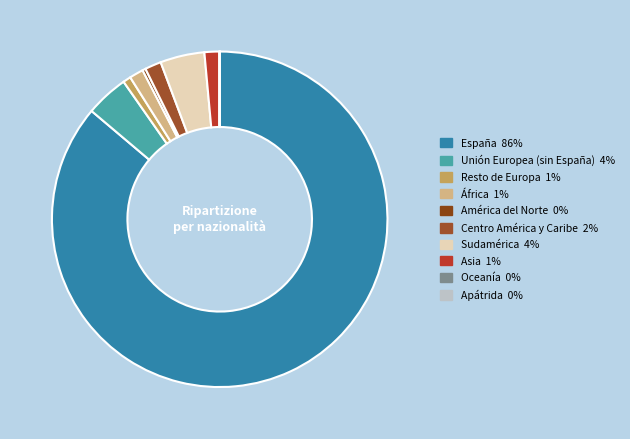

To the nearest percent, what is the difference between the América del Norte and África slice percentages?

1%